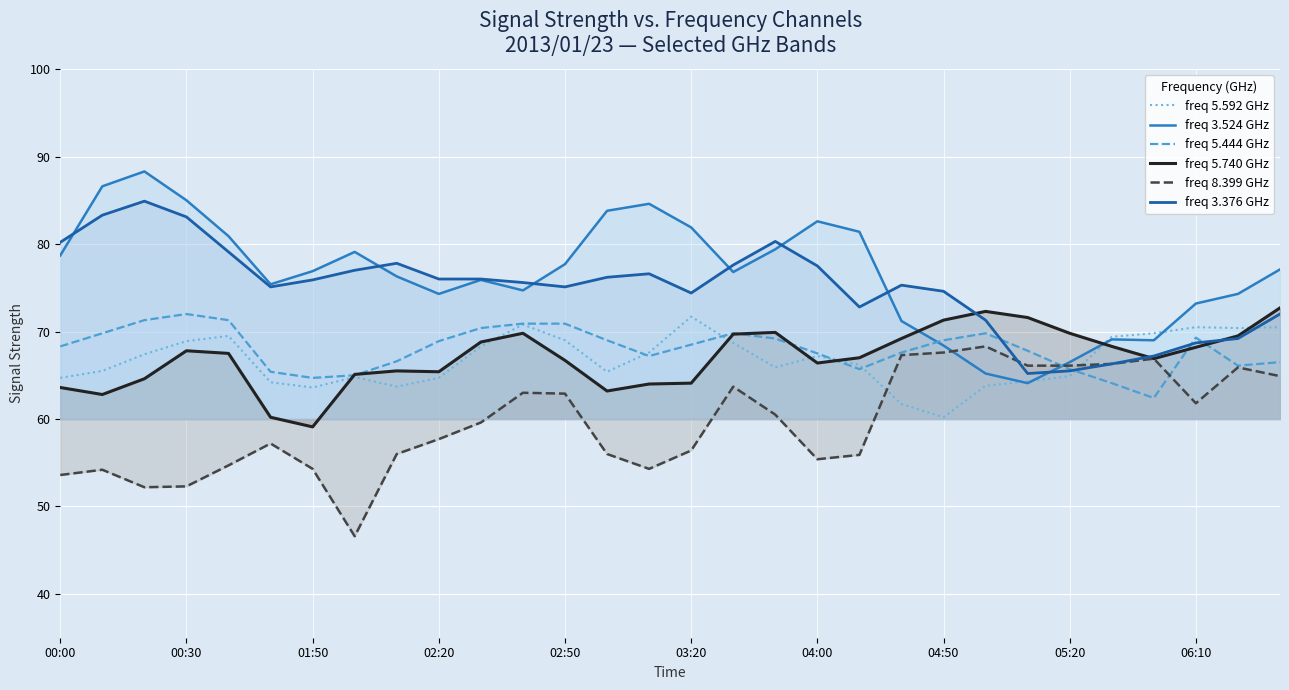

What is the total value across all series at 04:50?

411.1